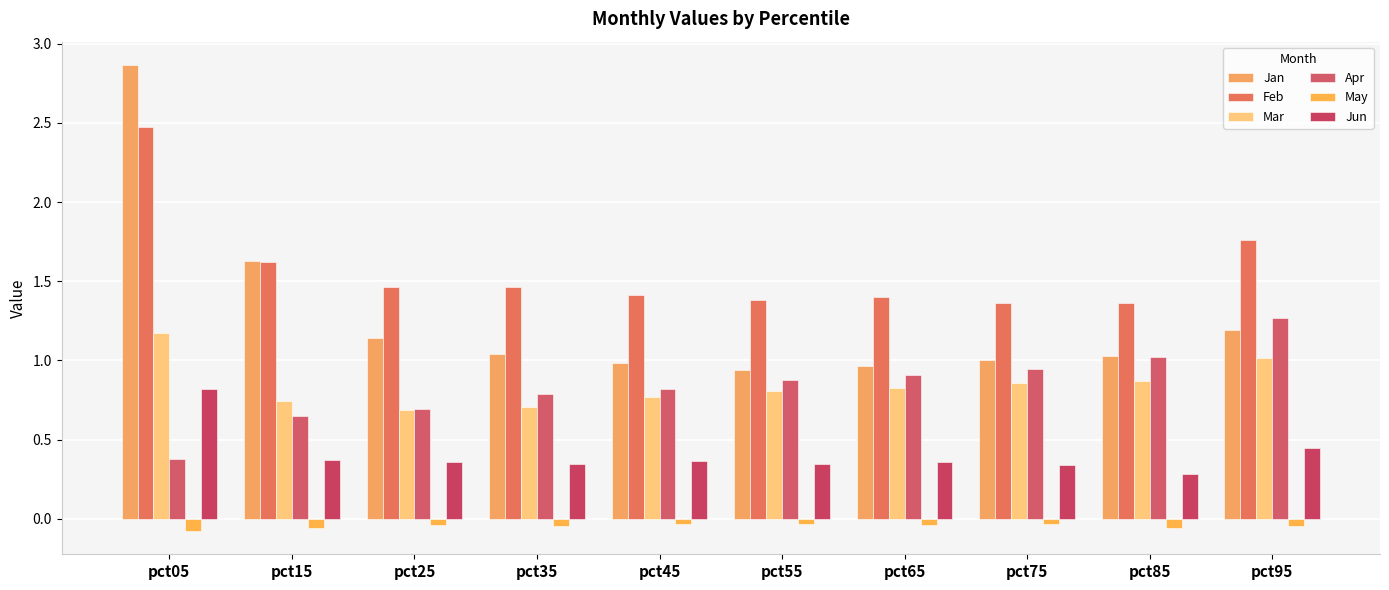

What is the smallest value displayed?

-0.1